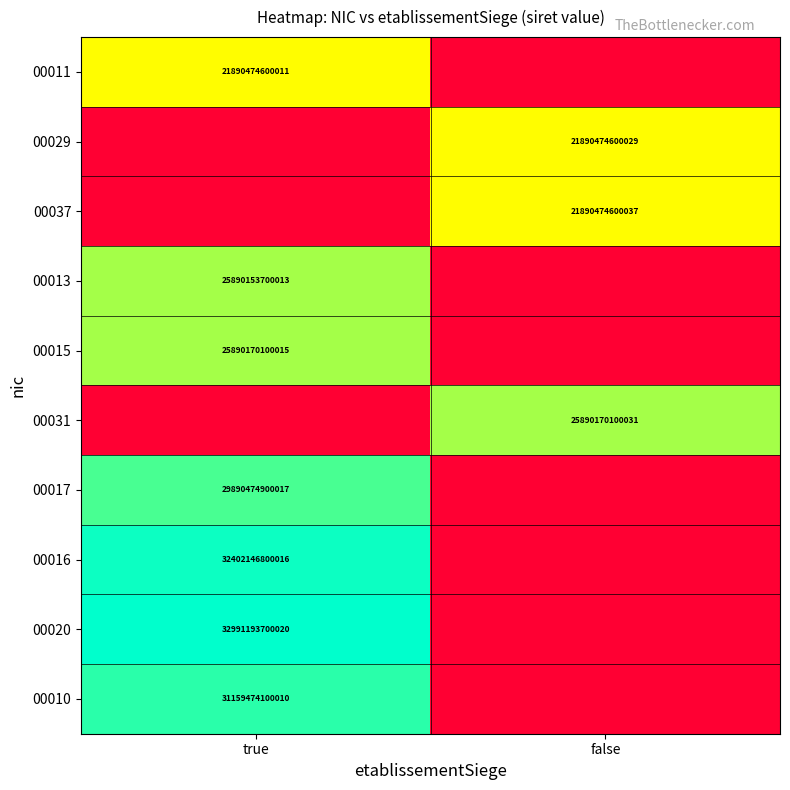

The 00016 series shows 54961916298281 at true. True or false?

False